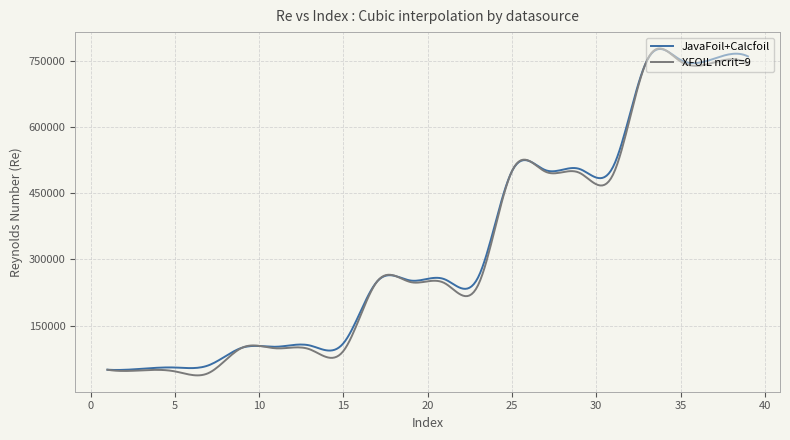

What is the maximum value shown in the chart?

777960.4